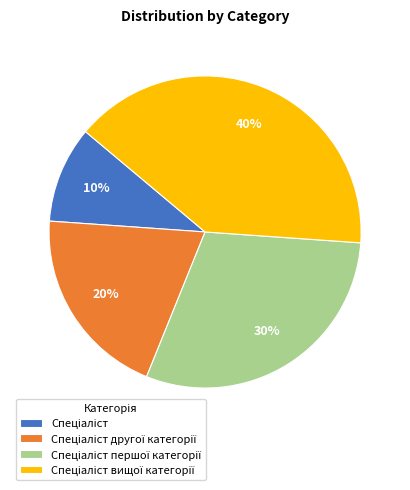

Does any single category account for the majority?

No